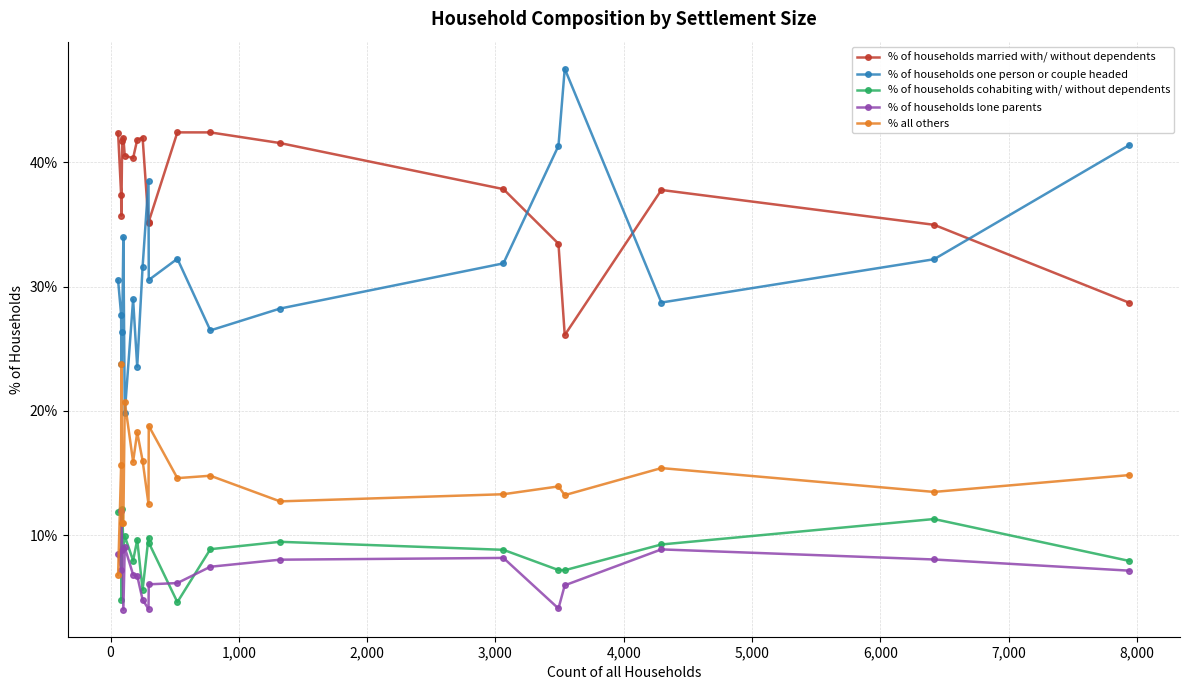

At how many categories does at least one series exceed 43?

1